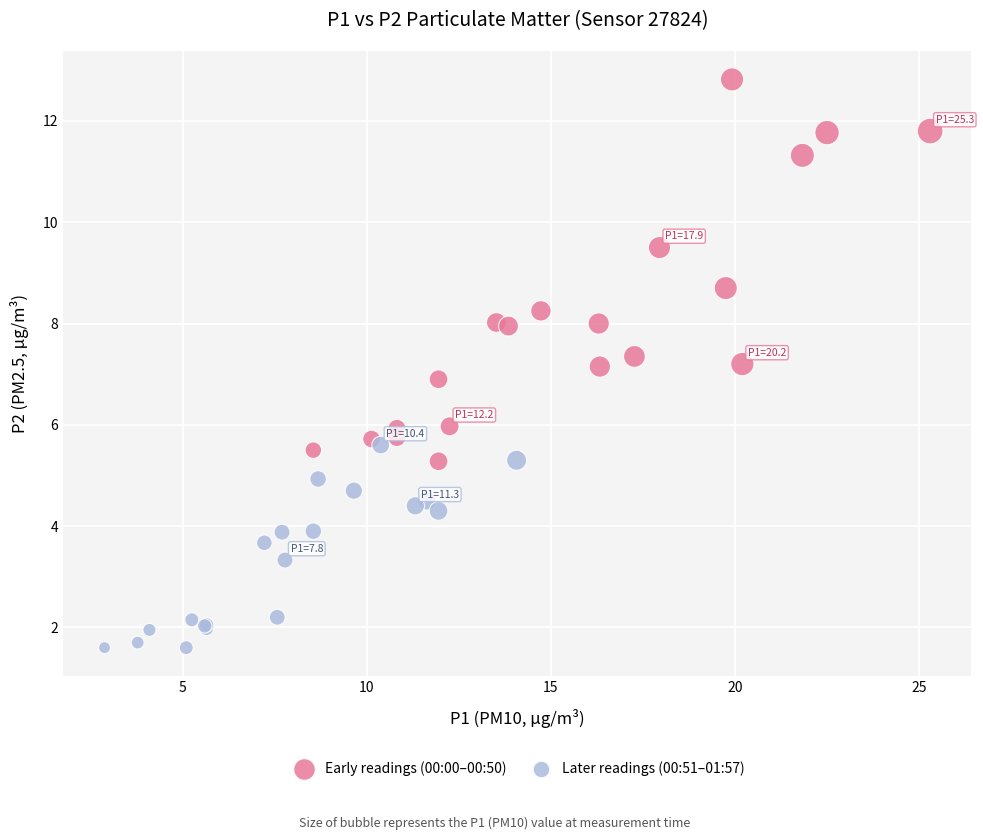

Which series has the widest spread of Y values?

Early readings (00:00–00:50)